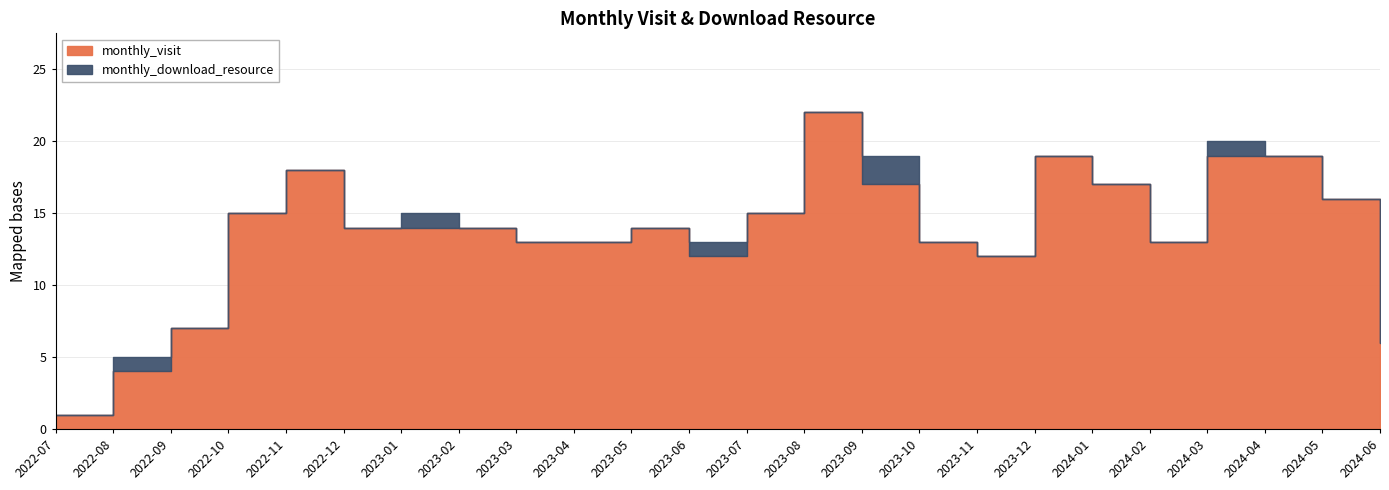

How many interior local peaks does the monthly_download_resource series have?

5